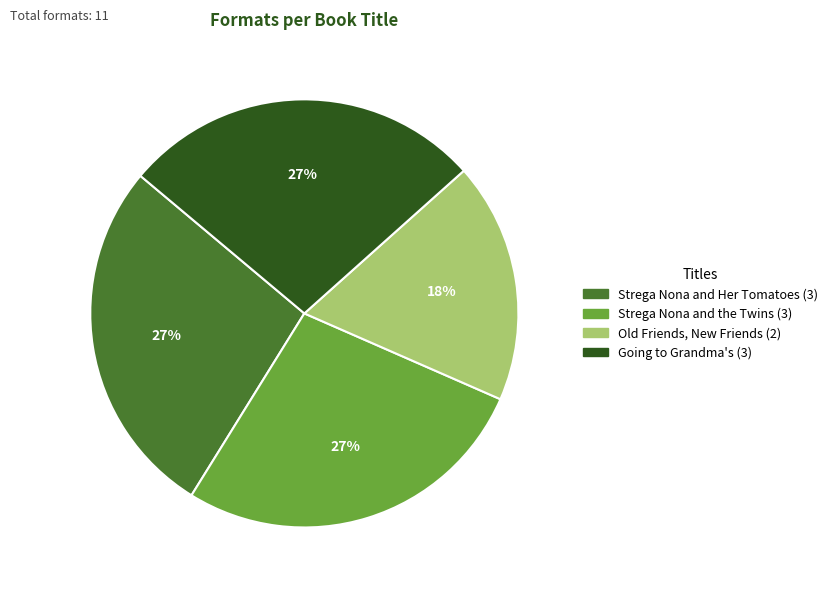

Between Going to Grandma's and Old Friends, New Friends, which is larger?

Going to Grandma's